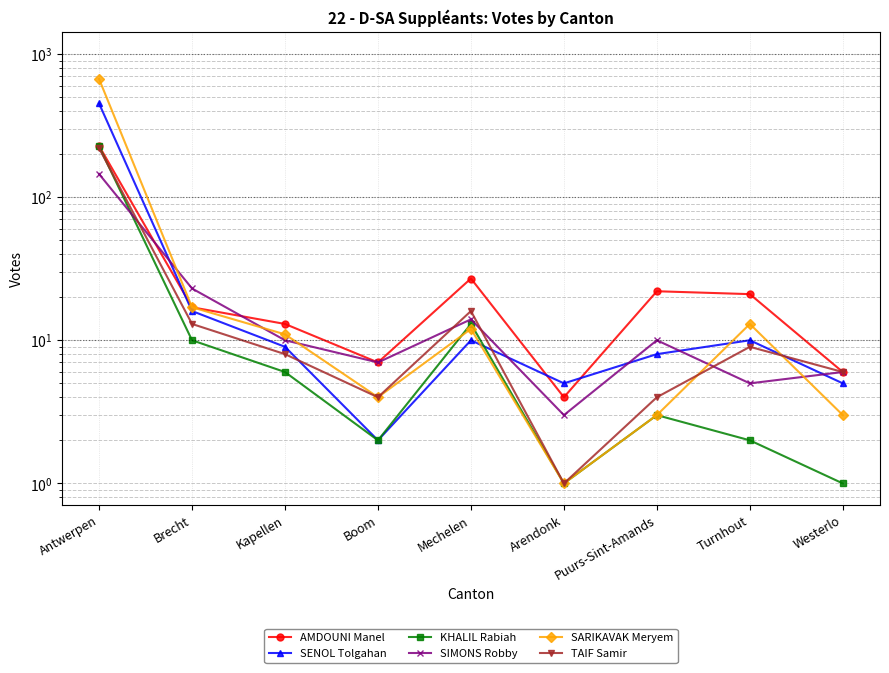

Which series changed the most between Brecht and Kapellen?

SIMONS Robby